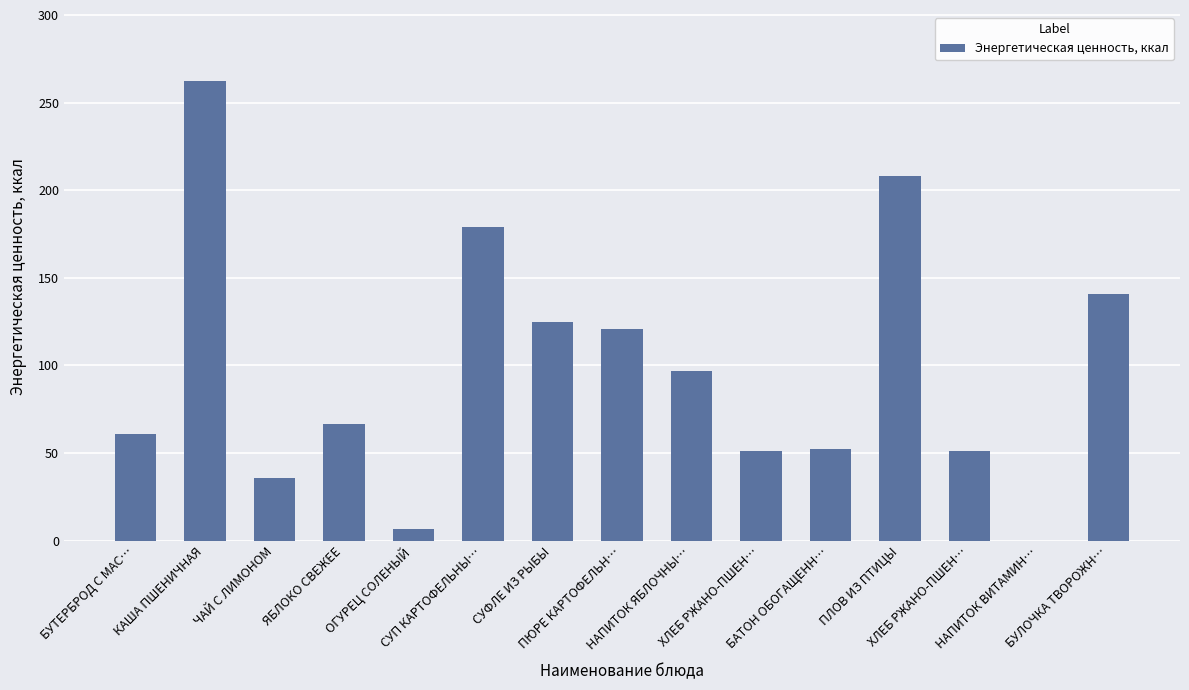

What is the label of the 2nd bar from the right?

НАПИТОК ВИТАМИН…